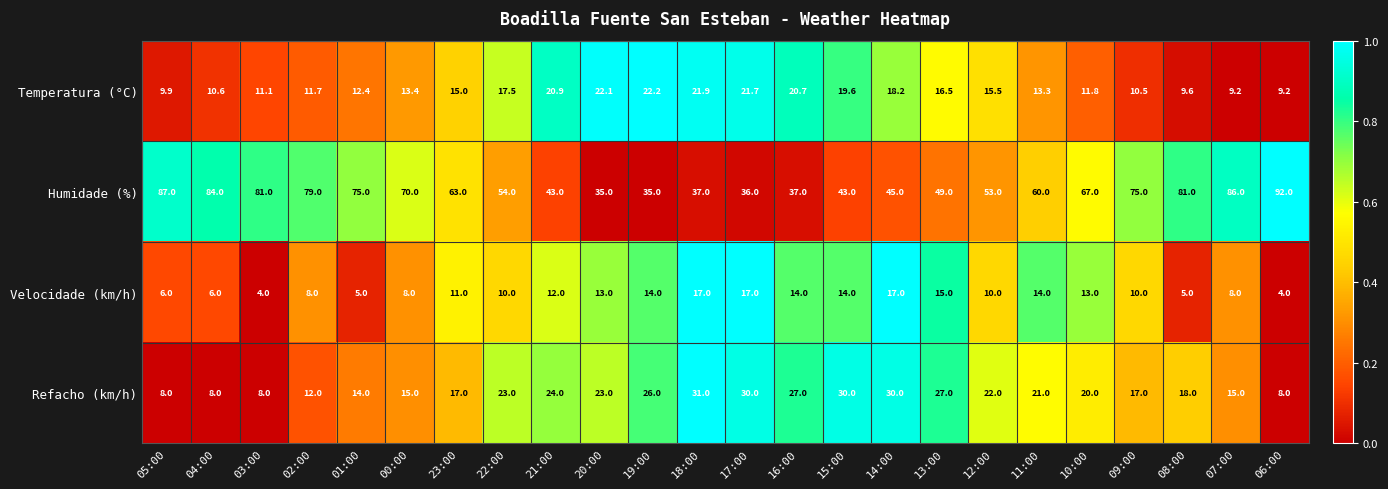

The Refacho (km/h) series shows 29.0 at 10:00. True or false?

False